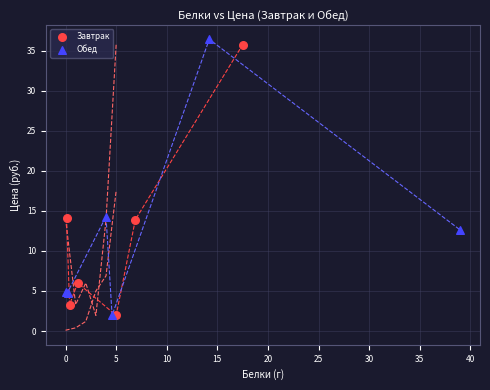

Which series reaches the maximum Y coordinate?

Обед